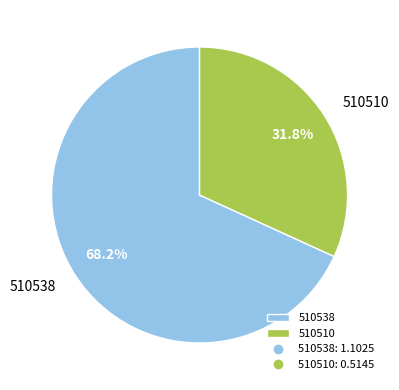

Is 510510 the majority of the pie?

No